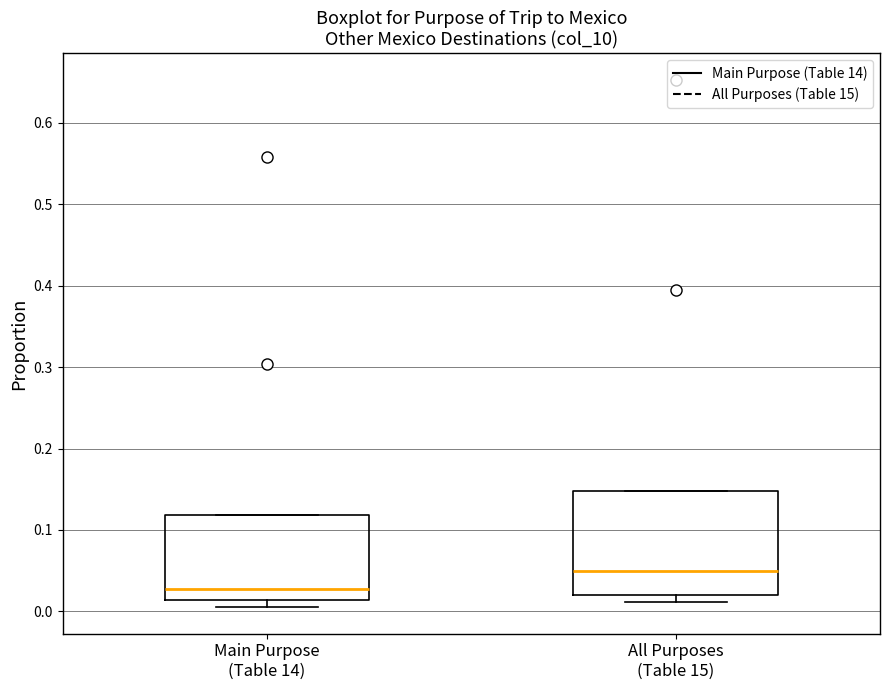

Which box's median line is the highest?

All Purposes (Table 15)